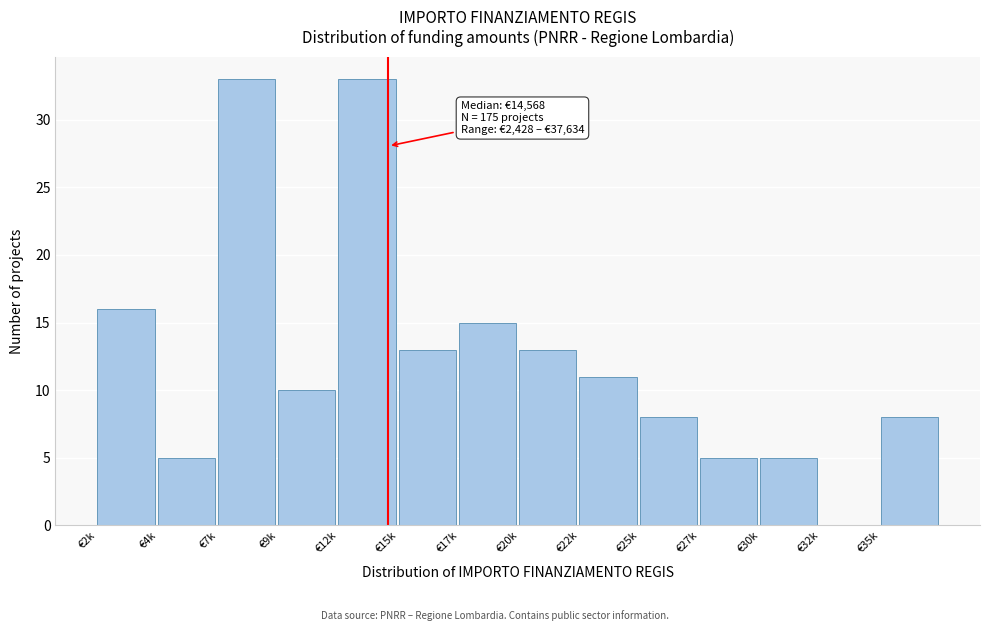

Reading right to left, extract all data points from this chart.

€35k=8	€32k=0	€30k=5	€27k=5	€25k=8	€22k=11	€20k=13	€17k=15	€15k=13	€12k=33	€9k=10	€7k=33	€4k=5	€2k=16